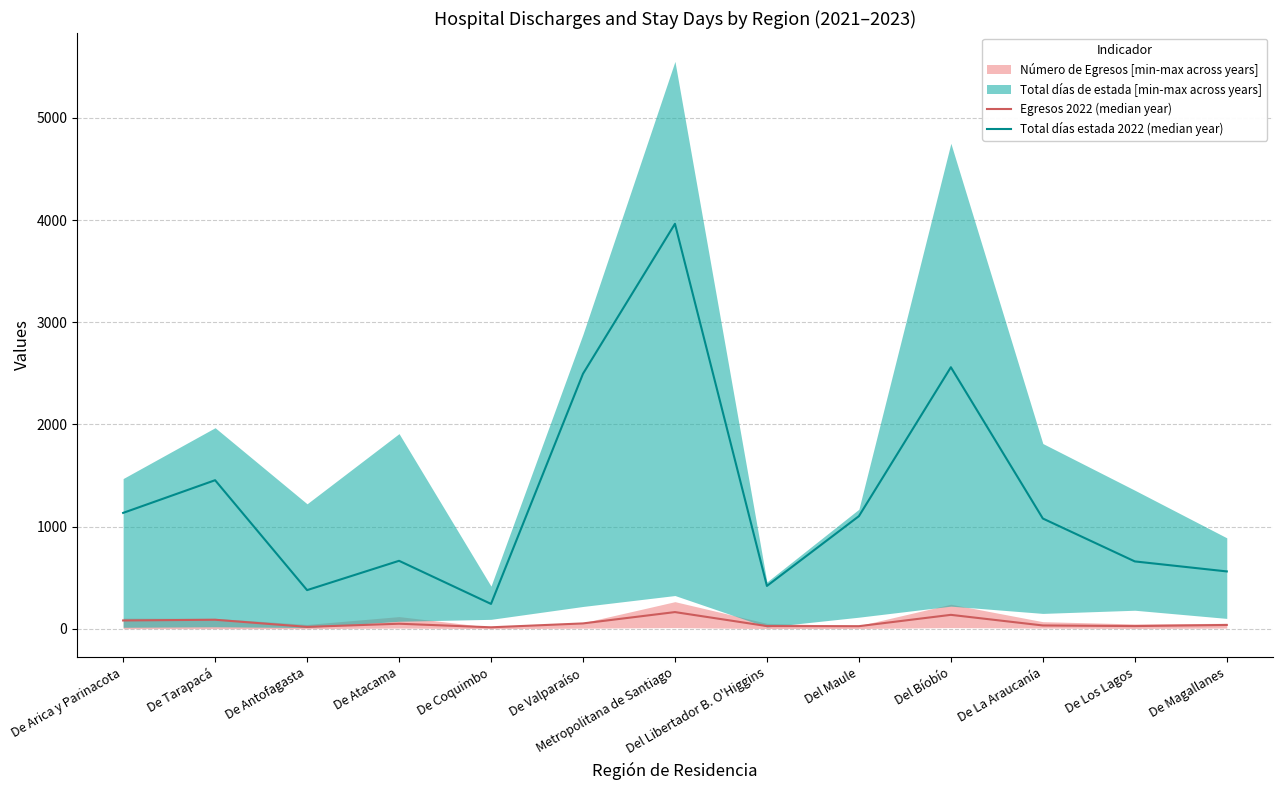

Where is the first local minimum for Egresos 2022 (median year)?

De Antofagasta